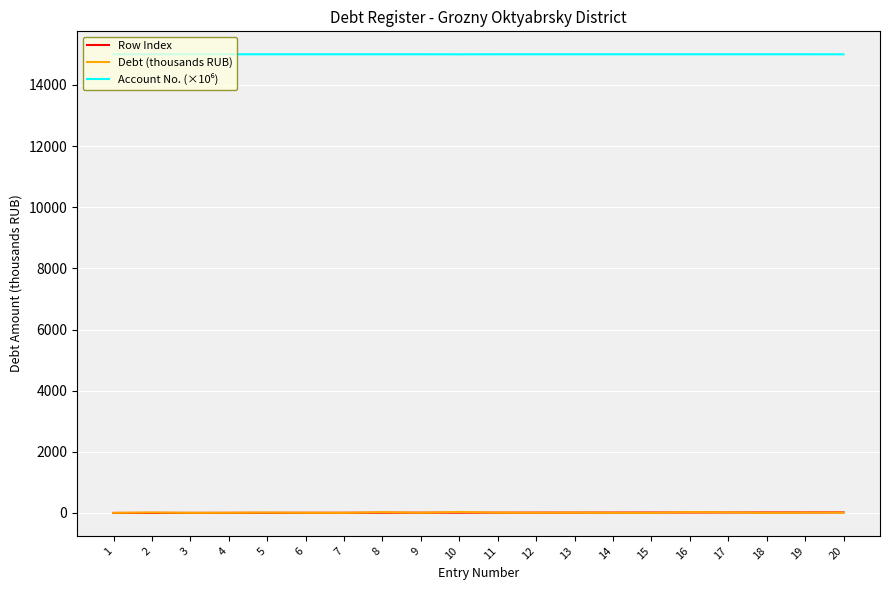

At which label does Debt (thousands RUB) first exceed 11?

2